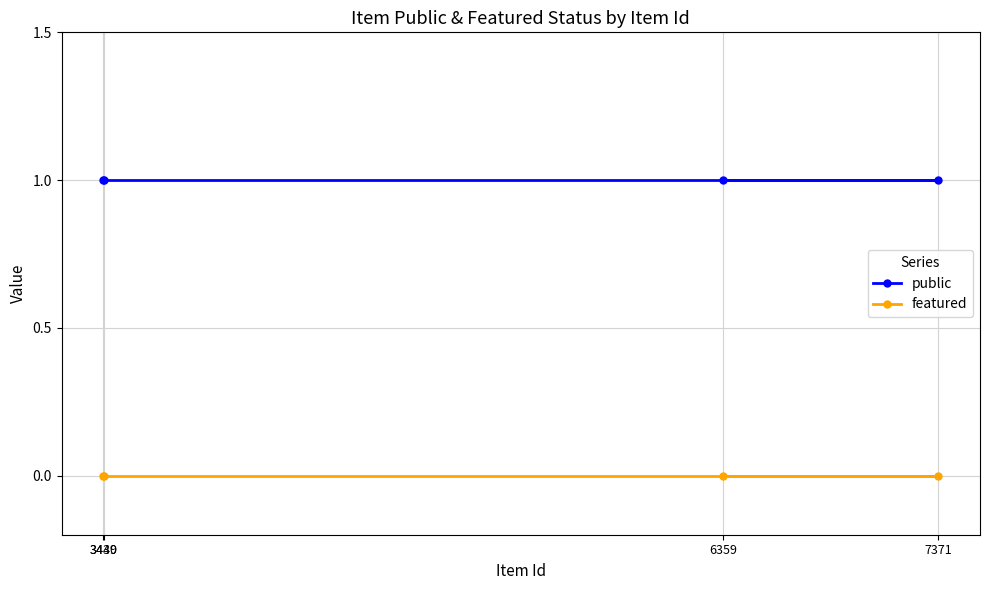

At which label does public reach its minimum?

3439